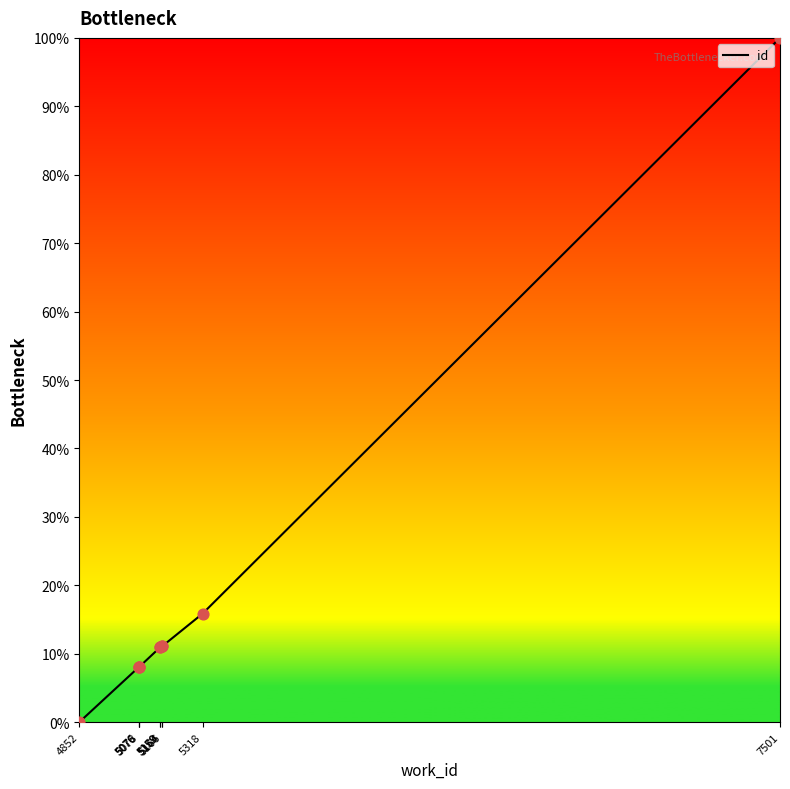

Which has a higher value, 5076 or 5159?

5159